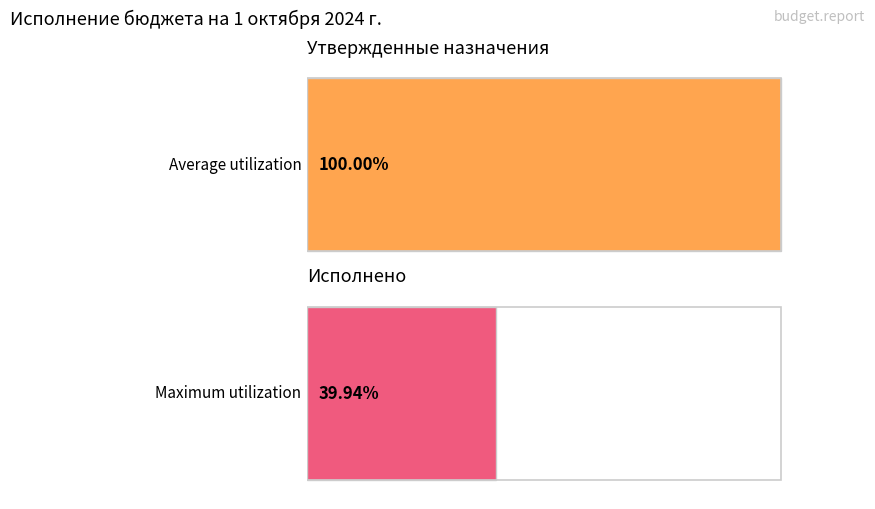

True or false: Утвержденные бюджетные назначения has a value of 299468.7 at НАЛОГИ НА ТОВАРЫ (РАБОТЫ, УСЛУГИ).

False